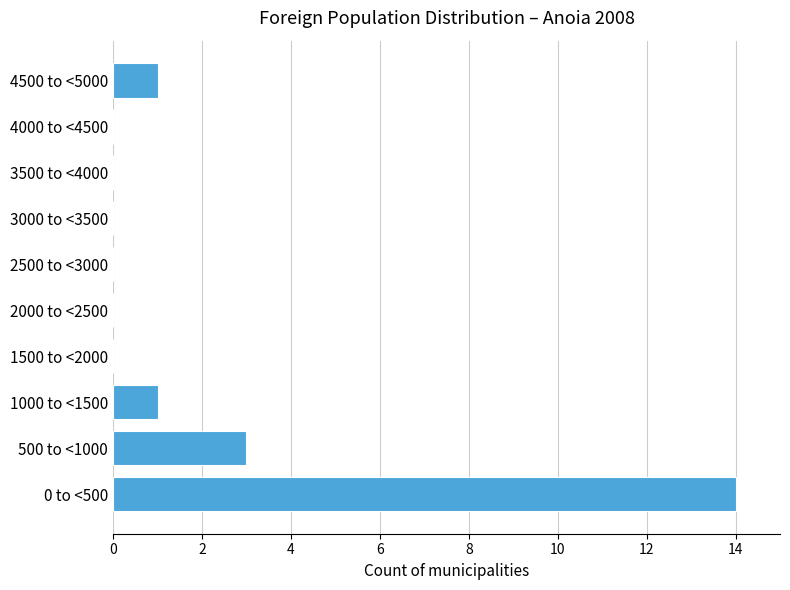

Reading top to bottom, transcribe all the data shown in this chart.

4500 to <5000=1	4000 to <4500=0	3500 to <4000=0	3000 to <3500=0	2500 to <3000=0	2000 to <2500=0	1500 to <2000=0	1000 to <1500=1	500 to <1000=3	0 to <500=14